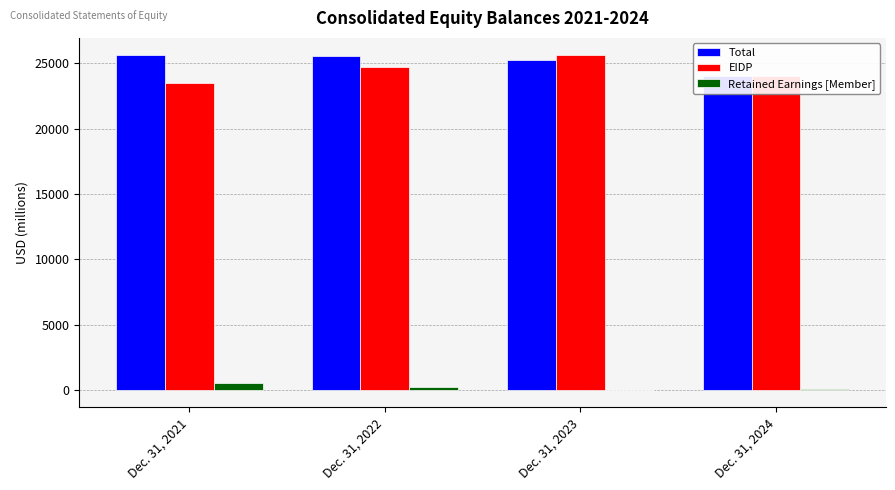

Read the EIDP value at Dec. 31, 2022, to the nearest 10.

24750